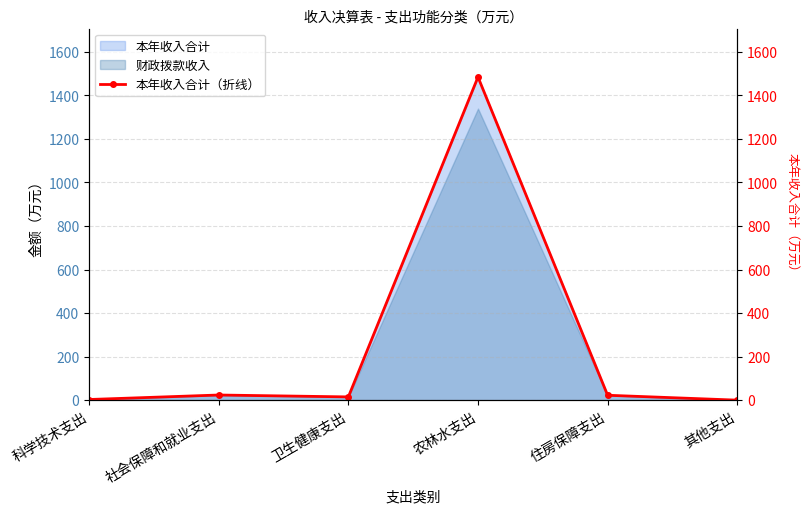

Reading left to right, what are all the values shown in this chart?

3.0	23.7	14.9	1484.0	22.5	0.1